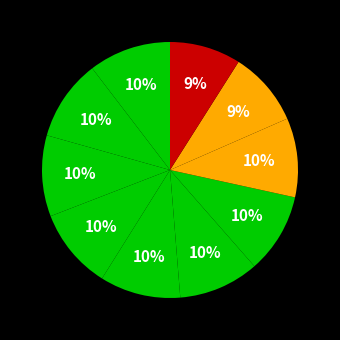

How many slices are in this pie chart?

10